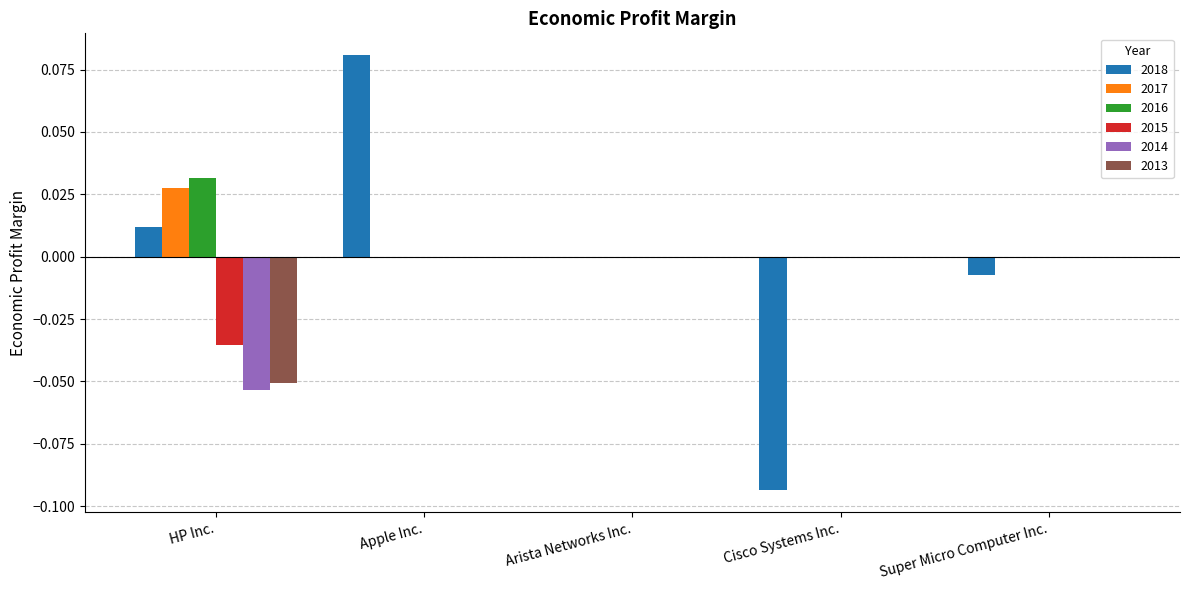

Does the chart contain stacked bars?

No